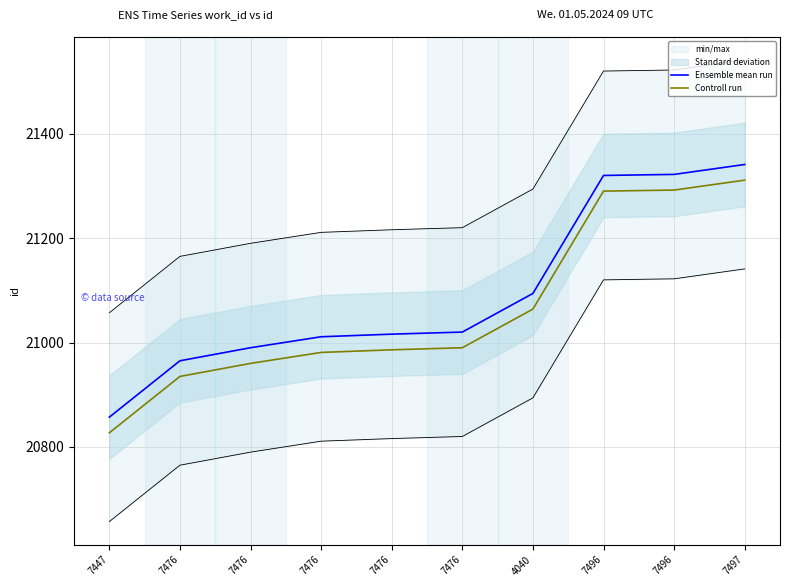

Rank the series at 7476 from highest to lowest value.

Ensemble mean run, Controll run